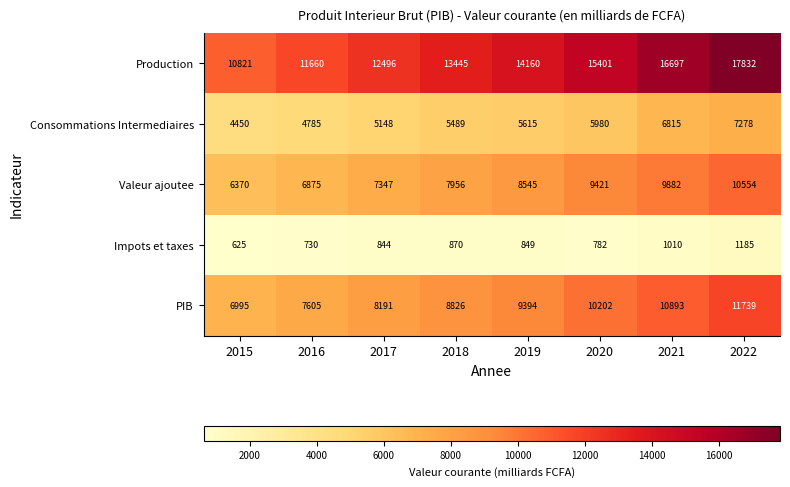

What is the total value across all series at 2017?

34026